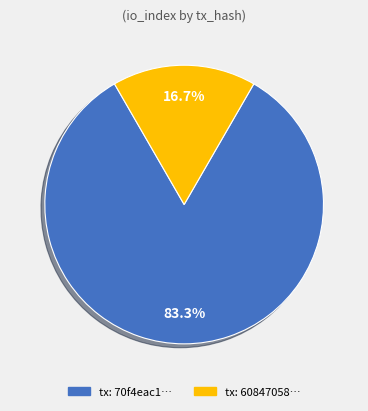

Is there a majority slice in this chart?

Yes